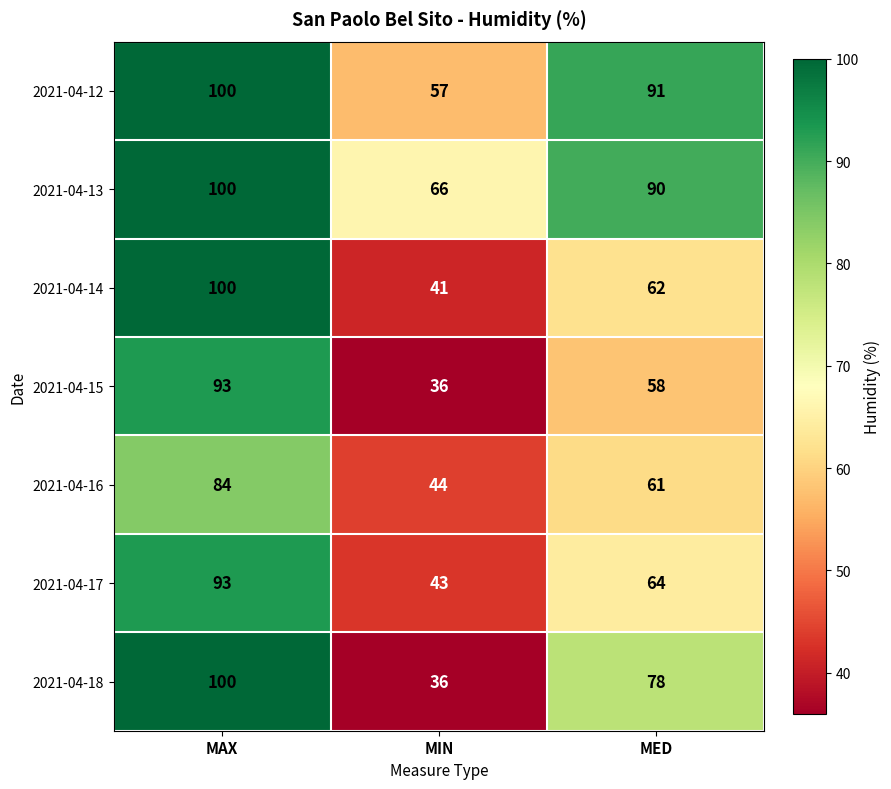

What is the smallest value displayed?

36